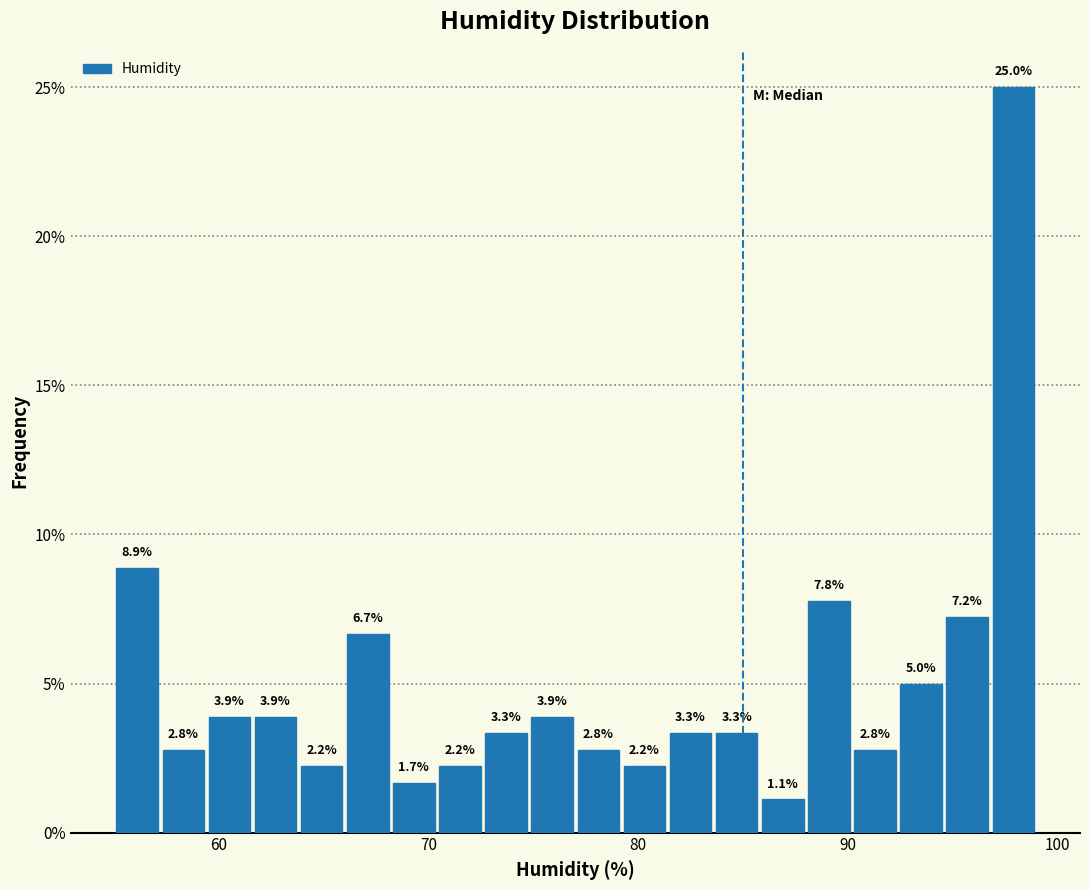

Around what value on the x-axis is the tallest bar? Give the approximate position of its centre, as read against the axis.

98